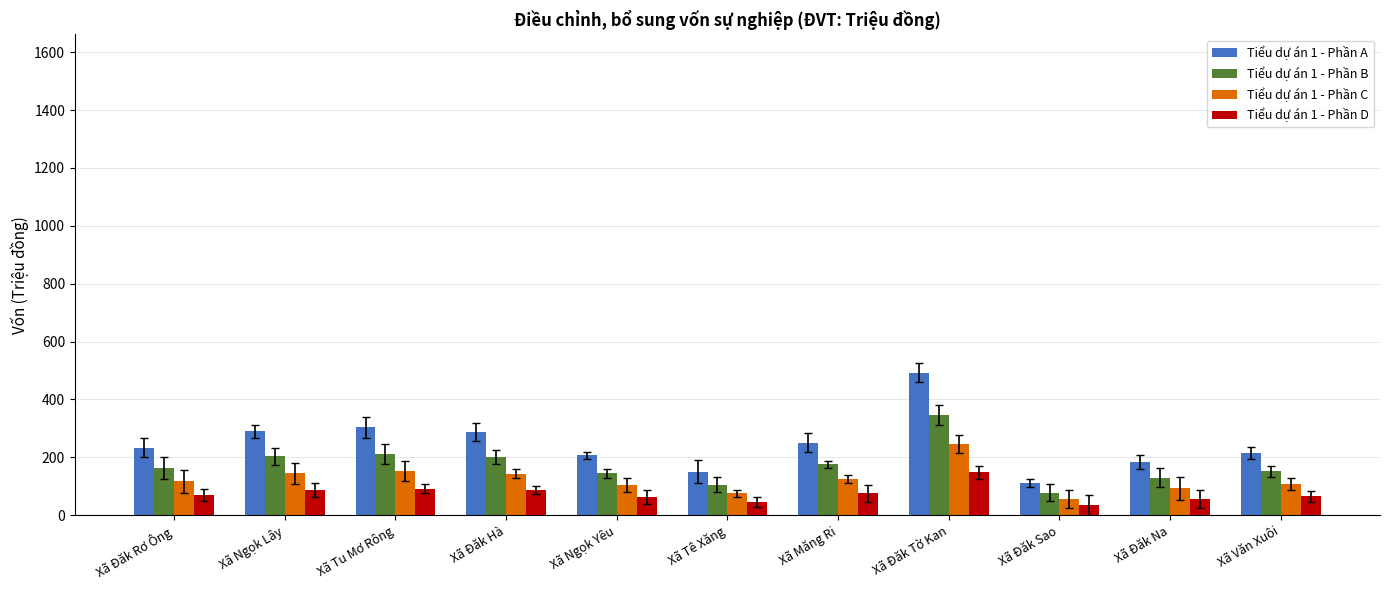

The Tiểu dự án 1 - Phần B series shows 105.3 at Xã Tê Xăng. True or false?

True